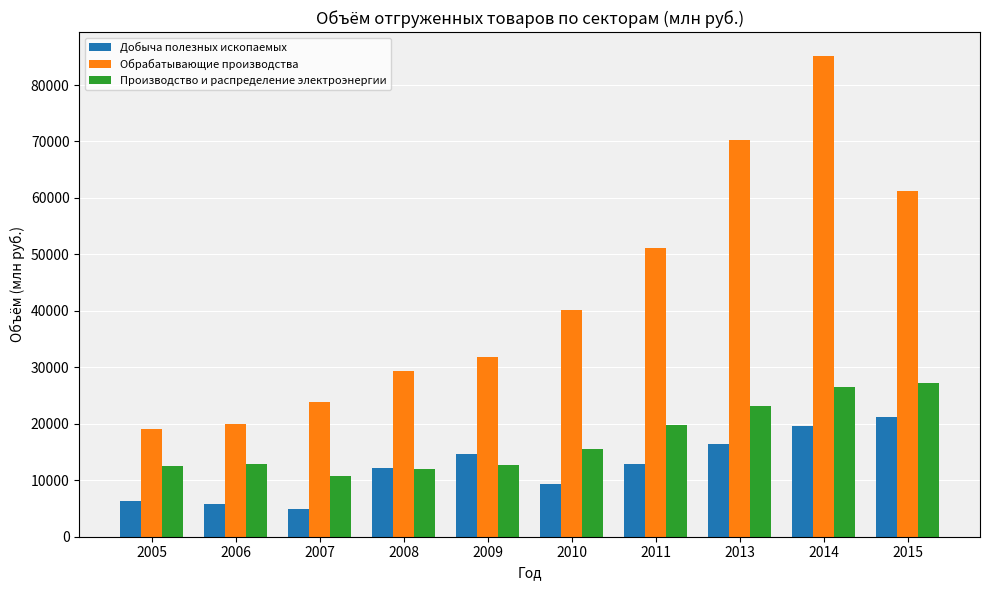

List the series in order of their overall mean, lowest first.

Добыча полезных ископаемых, Производство и распределение электроэнергии, Обрабатывающие производства